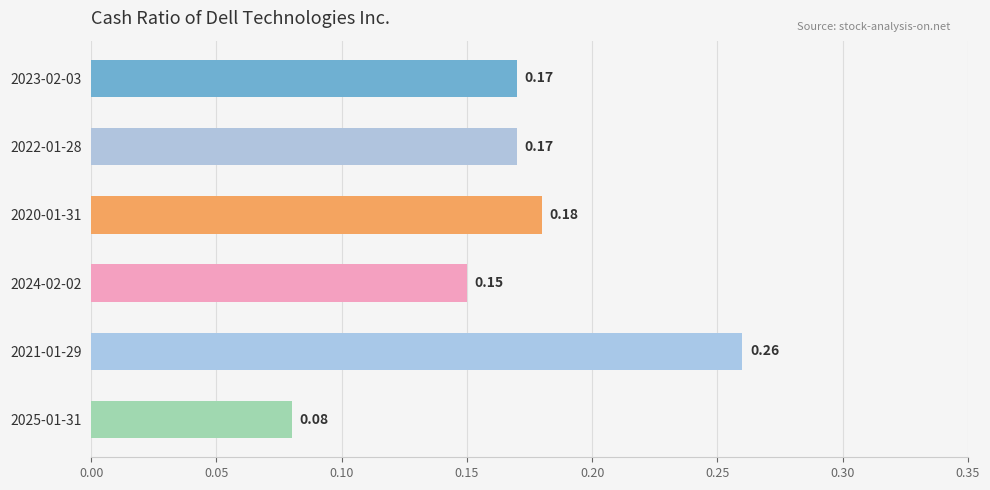

Does the chart contain stacked bars?

No